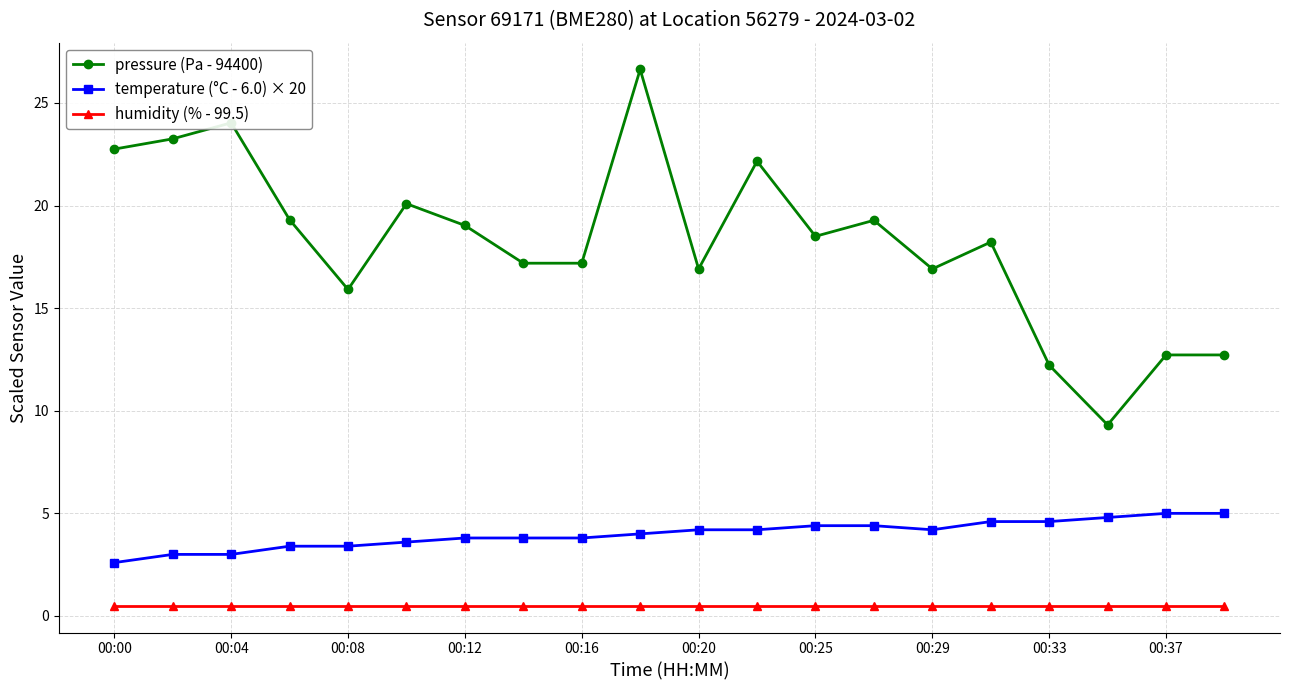

True or false: humidity (% - 99.5) and temperature (°C - 6.0) × 20 cross at least once.

False